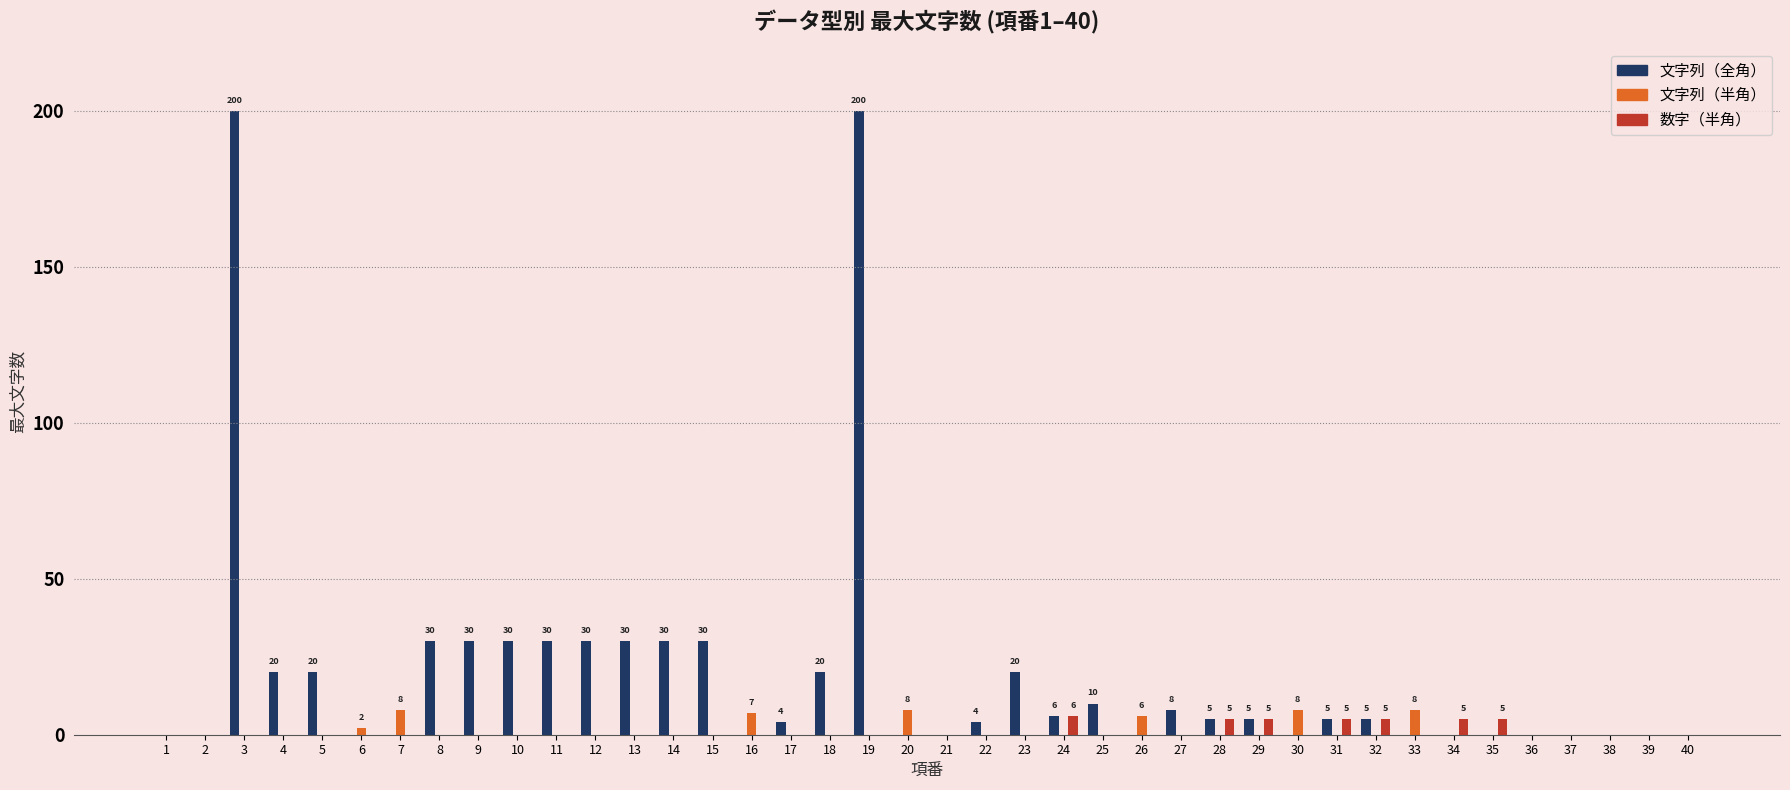

Which series has the largest total across all categories?

文字列（全角）